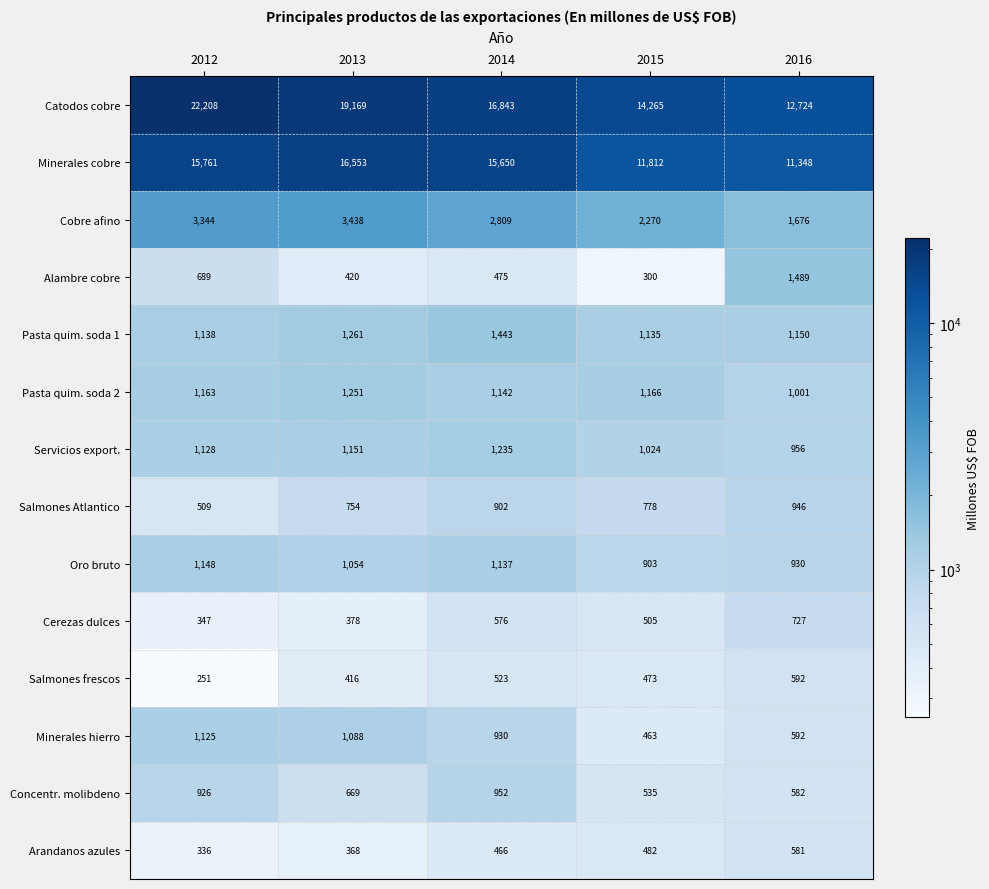

What is the maximum value shown in the chart?

22208